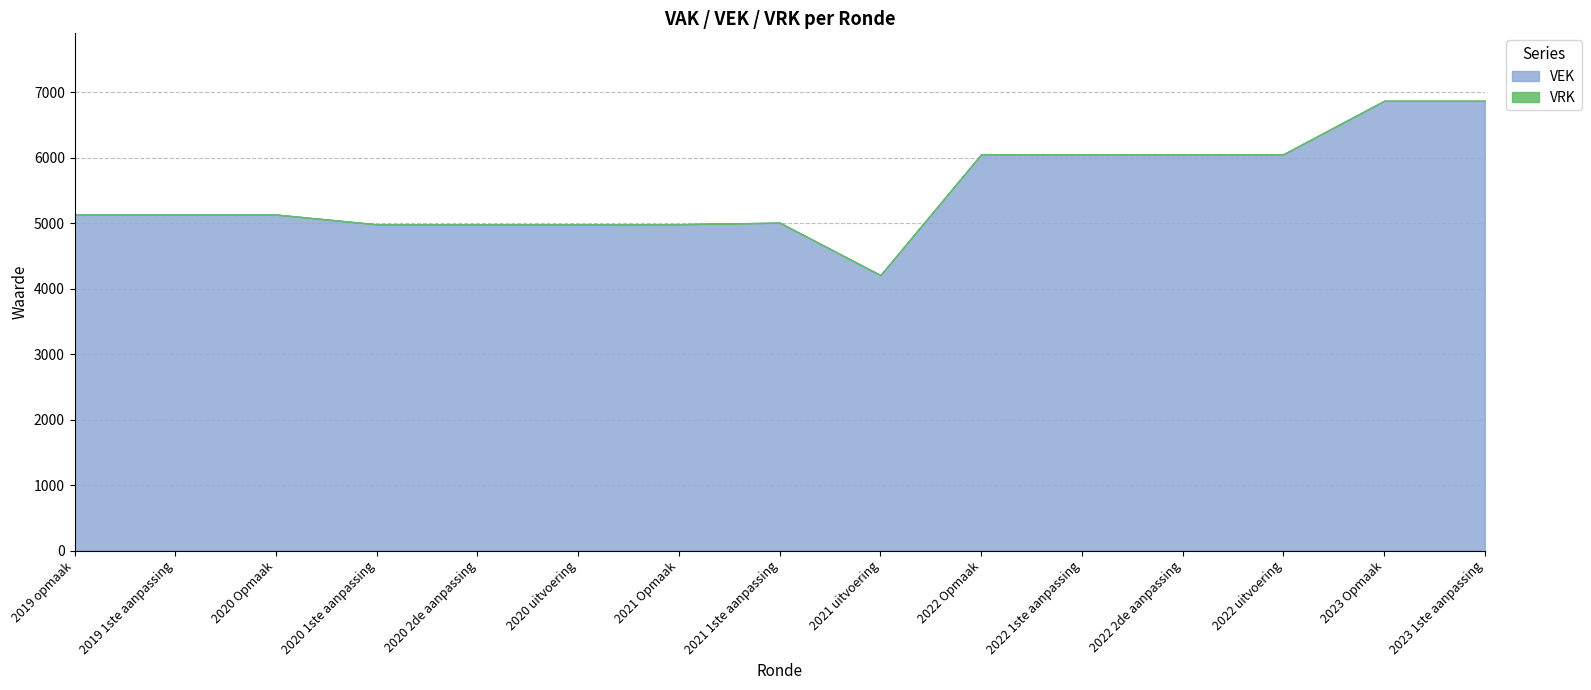

What is the total value across all series at 2023 1ste aanpassing?

6866